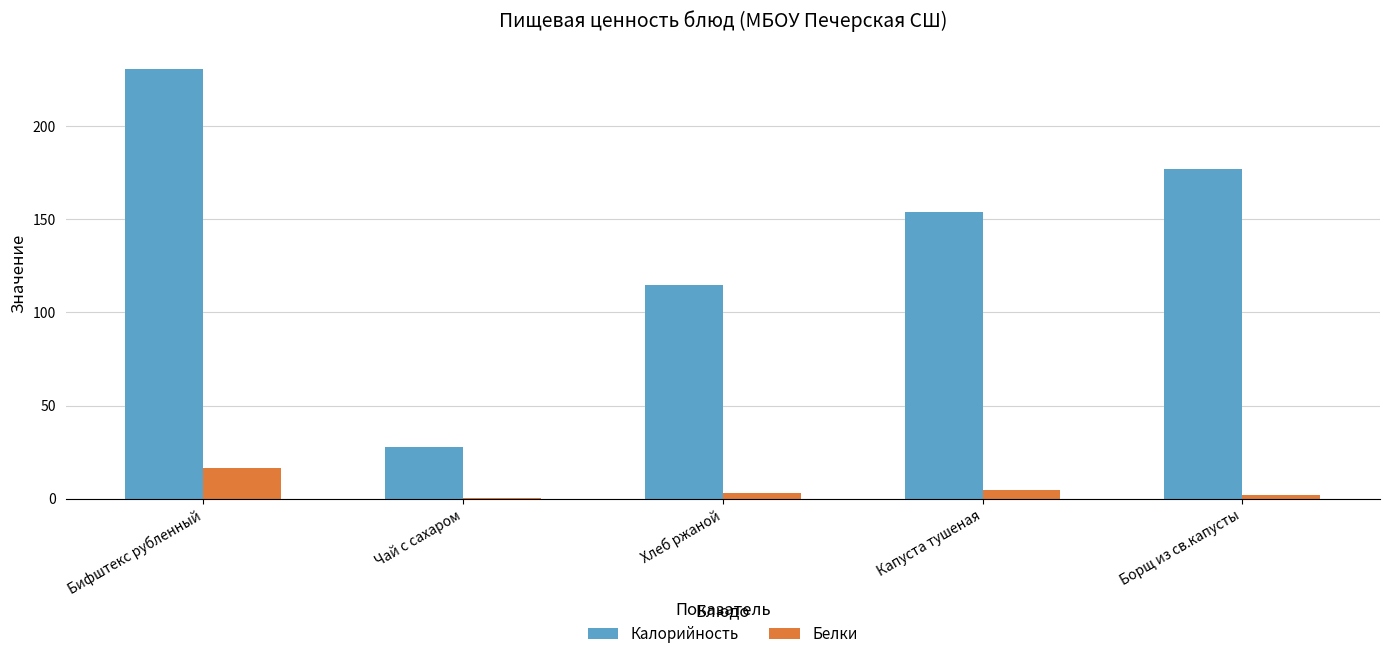

Which series changed the most between Бифштекс рубленный and Хлеб ржаной?

Калорийность